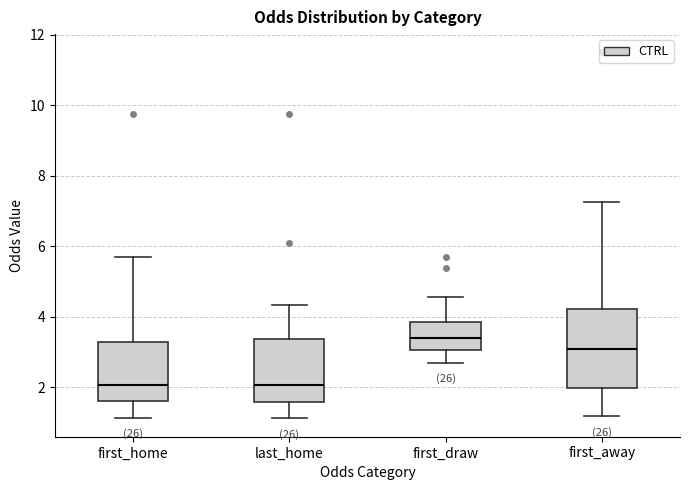

Which box has the highest median line?

first_draw